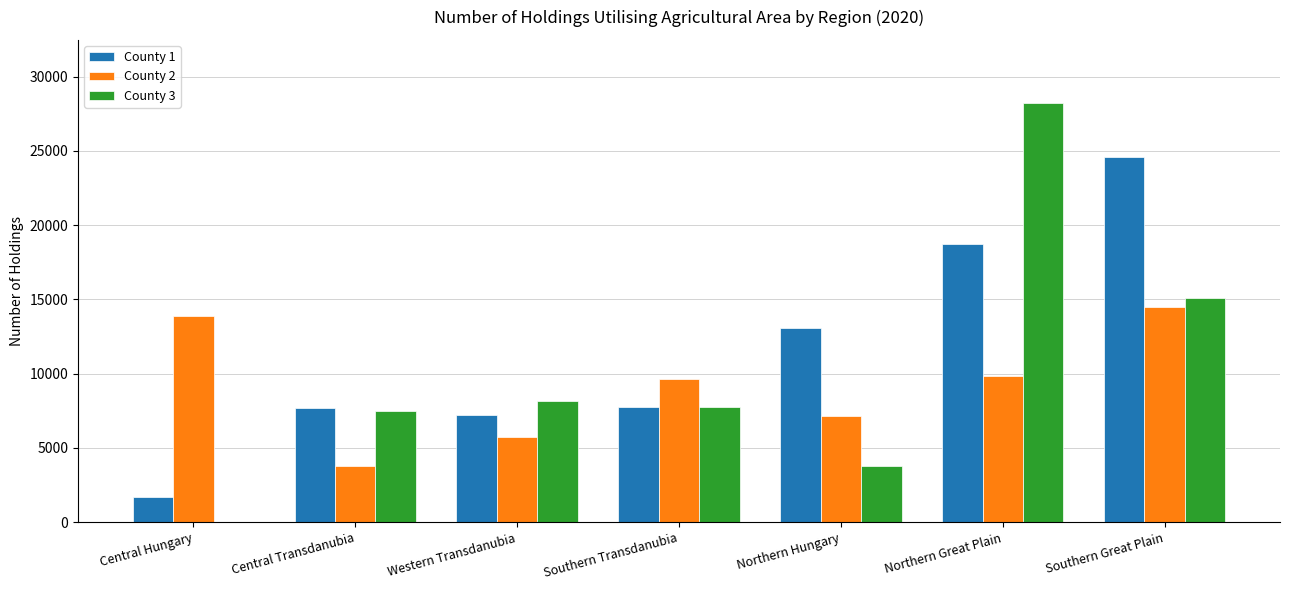

At which category is the sum across all series the highest?

Northern Great Plain